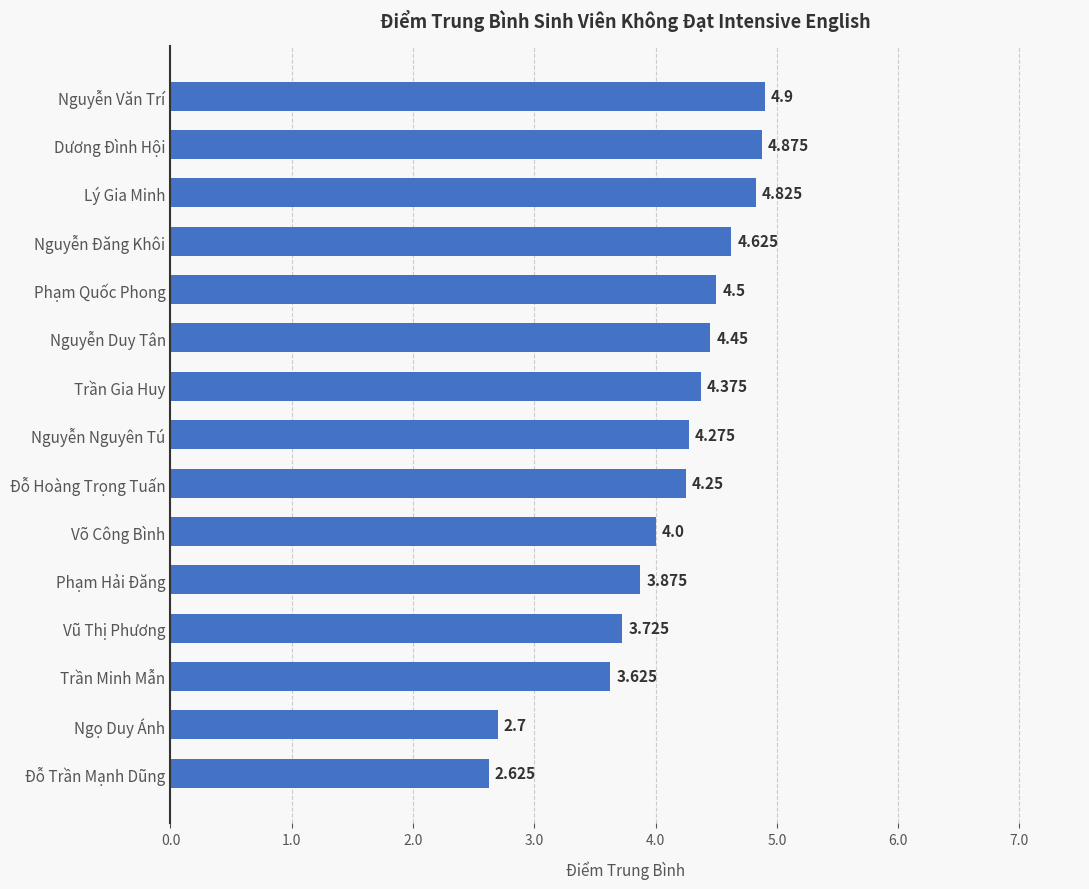

Between Phạm Hải Đăng and Nguyễn Nguyên Tú, which is larger?

Nguyễn Nguyên Tú